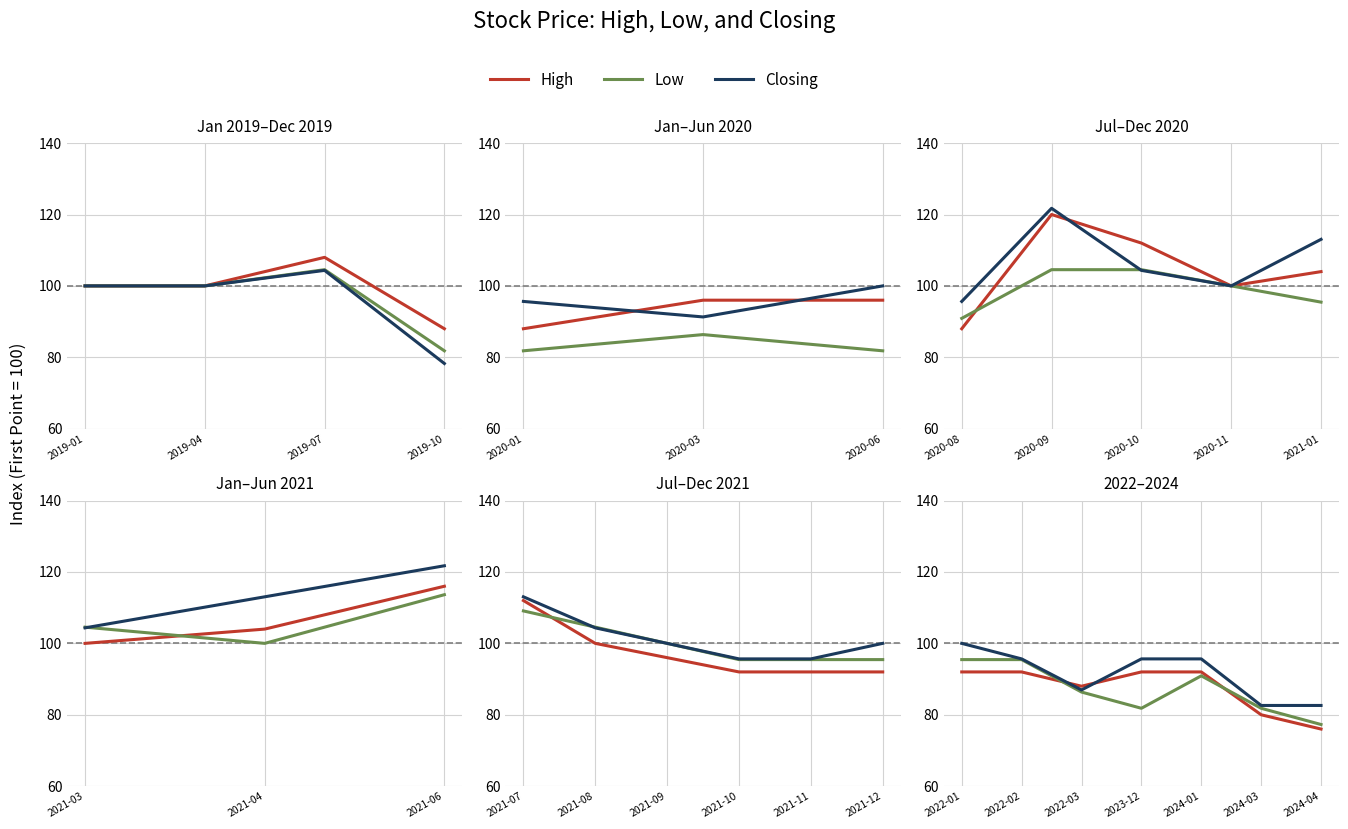

What is the minimum value shown in the chart?

76.0